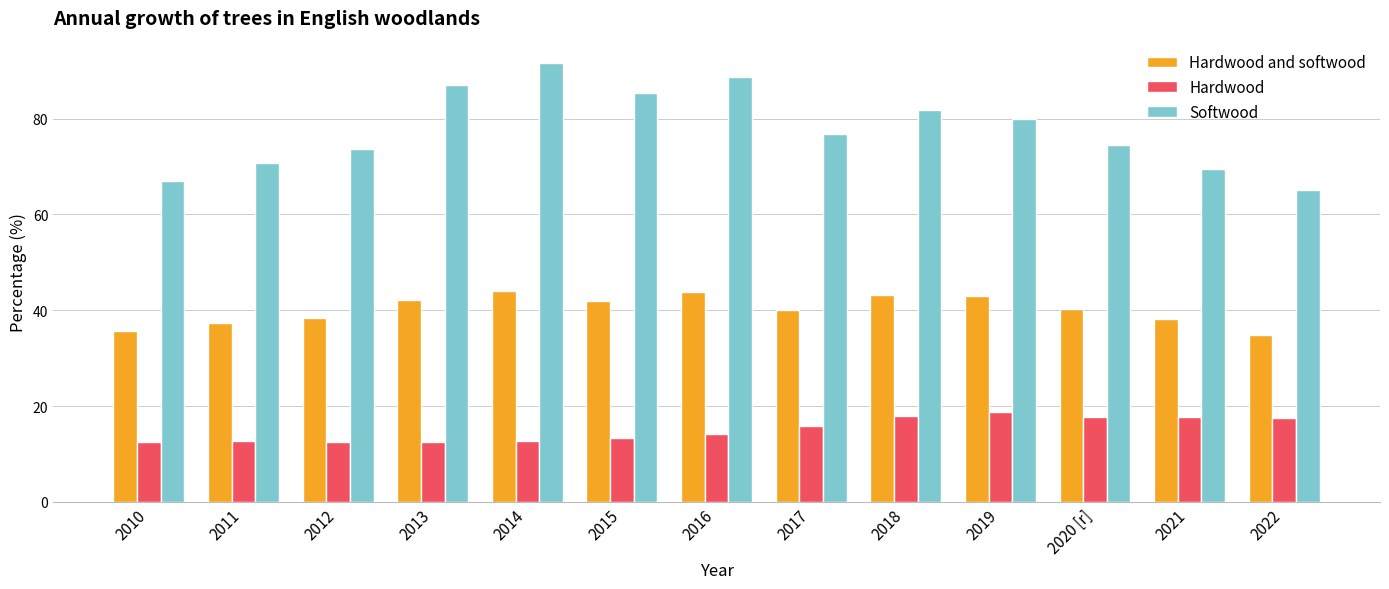

What is the sum of the Hardwood and softwood values at 2012 and 2016?

82.2